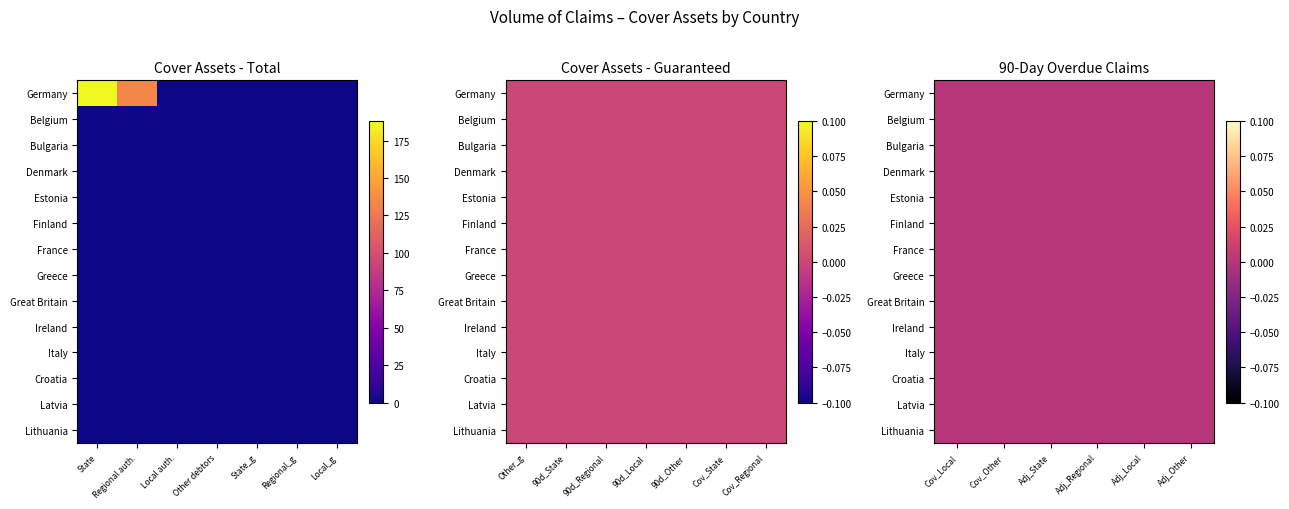

Rank the categories by Greece value from highest to lowest.

0, 1, 2, 3, 4, 5, 6, 7, 8, 9, 10, 11, 12, 13, 14, 15, 16, 17, 18, 19